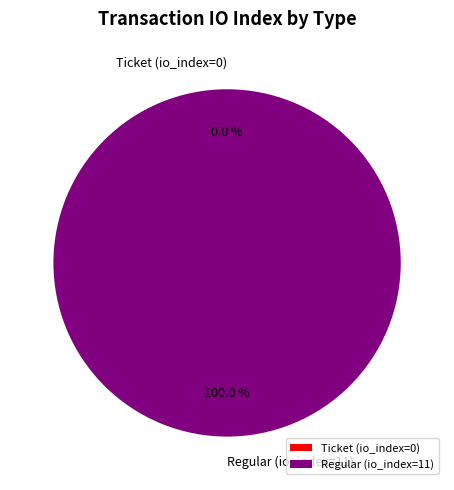

Which slice is the largest?

Regular (io_index=11)